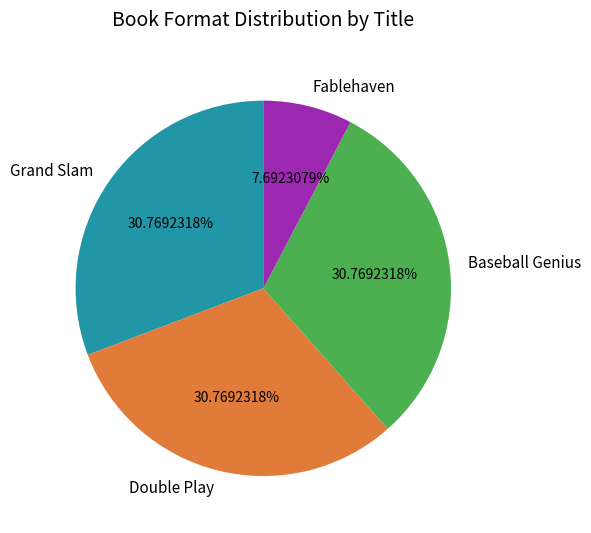

Is it true that Grand Slam is 31% of the pie?

True